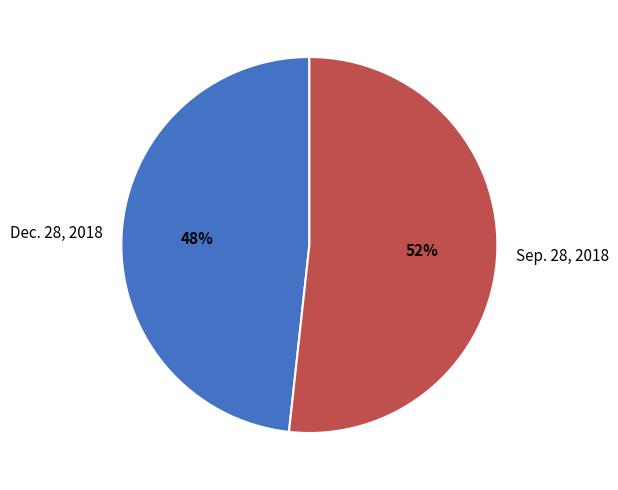

Does Dec. 28, 2018 represent more than half of the total?

No